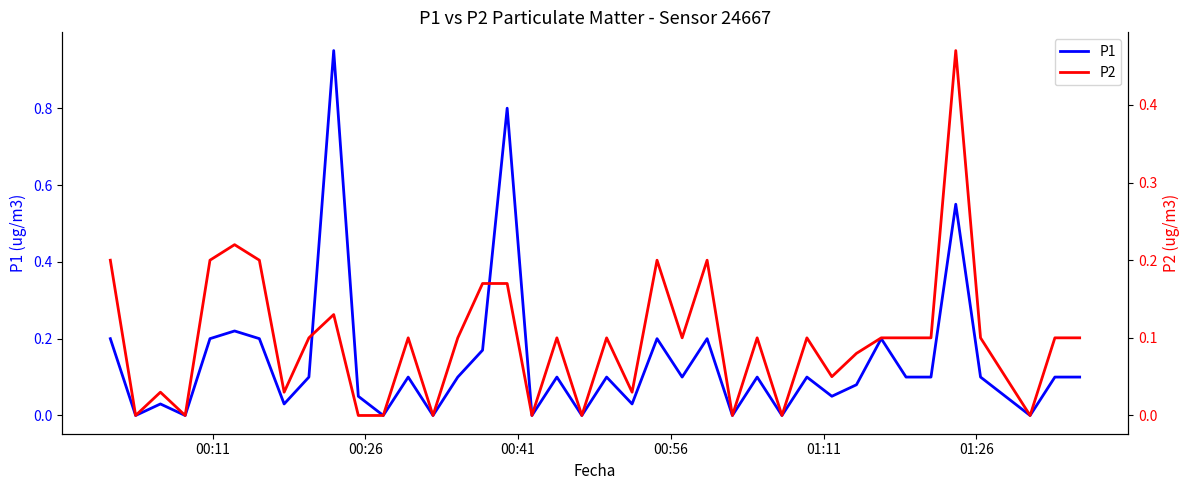

What is the difference between the maximum and minimum values in the P2 series?

0.5